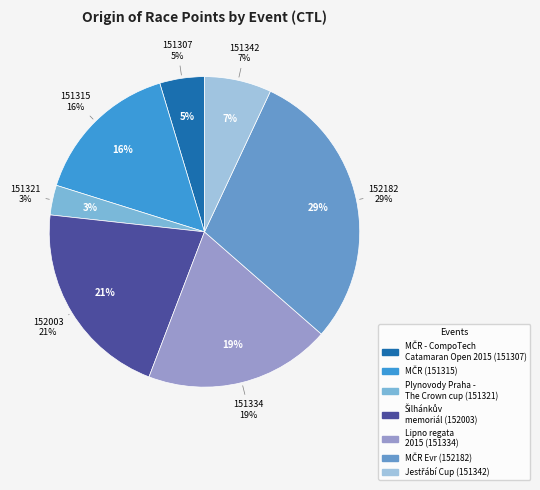

Which slice is the smallest?

151321